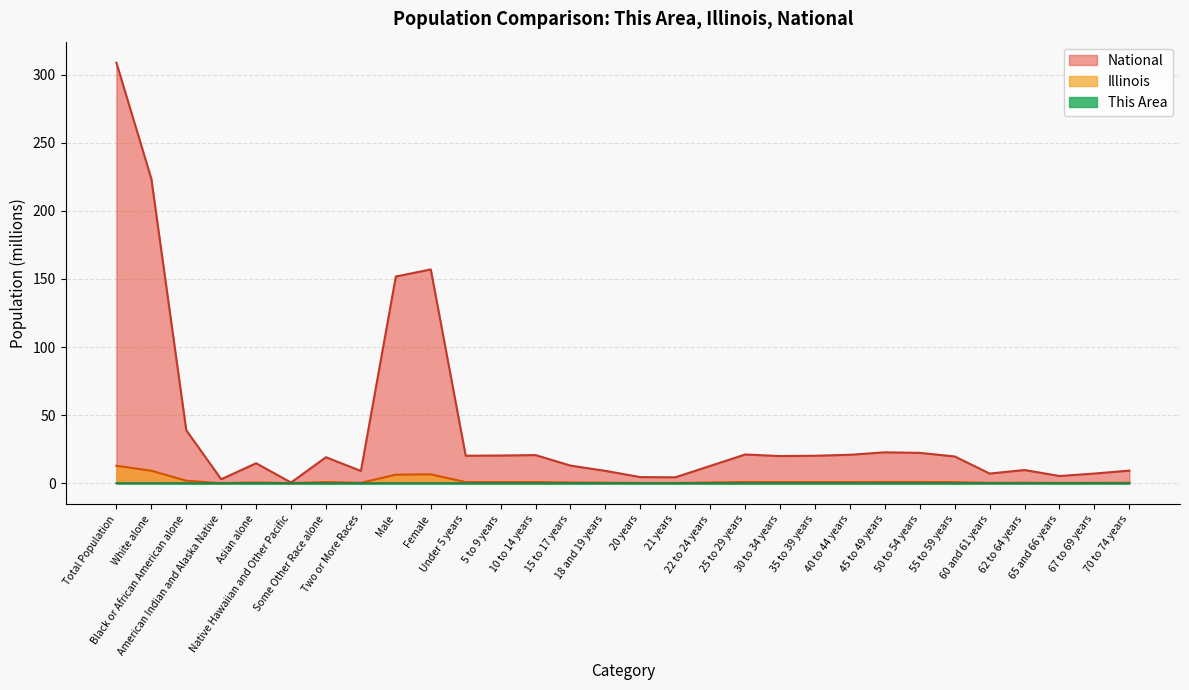

Which series has the largest total across all categories?

National